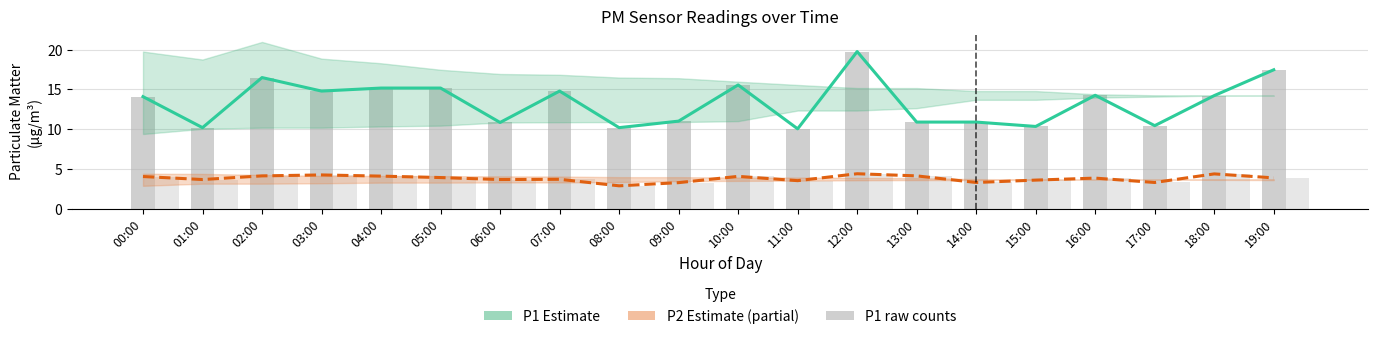

Which has a higher value, 02:00 or 07:00?

02:00